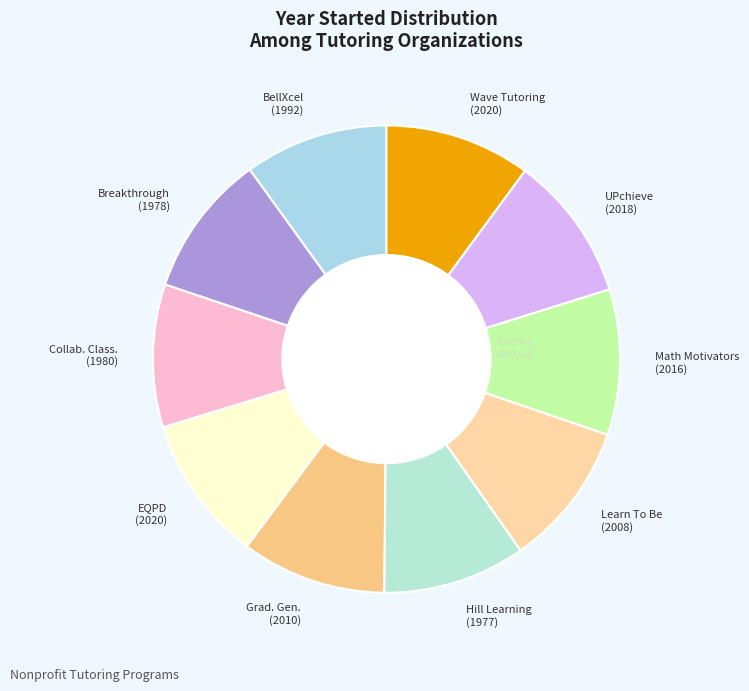

Combined, do Collab. Class. (1980) and Learn To Be (2008) account for over 50%?

No